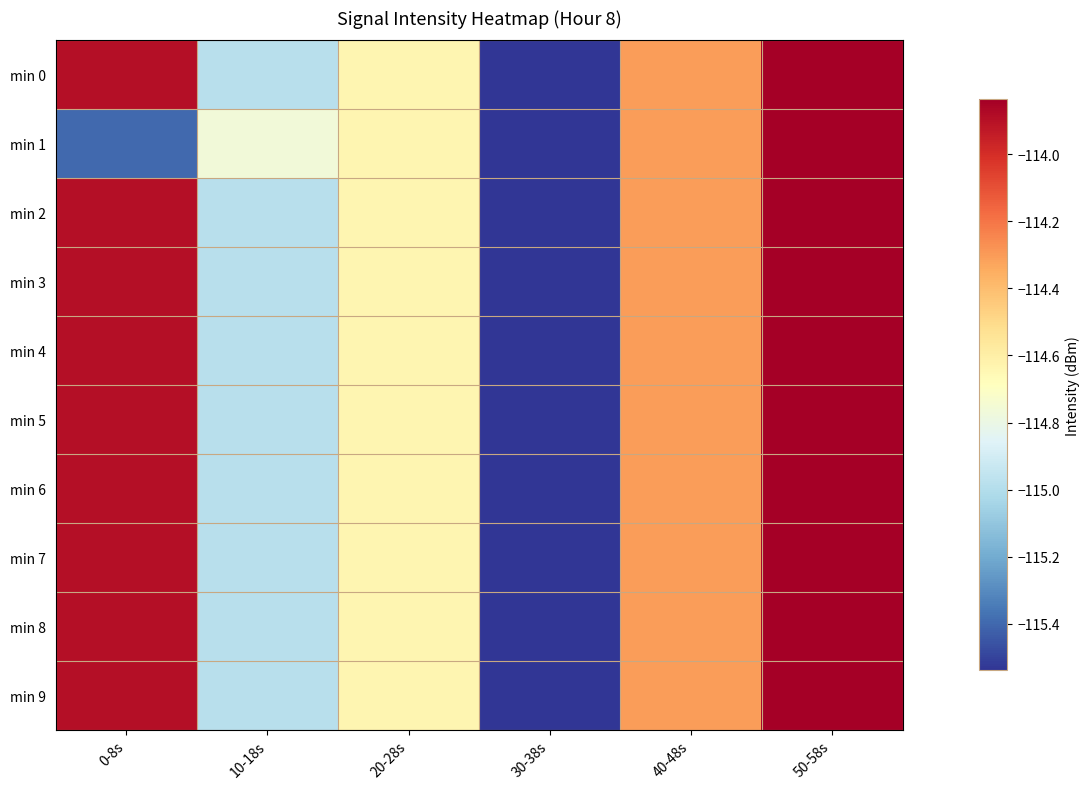

What is the minimum value shown in the chart?

-115.5